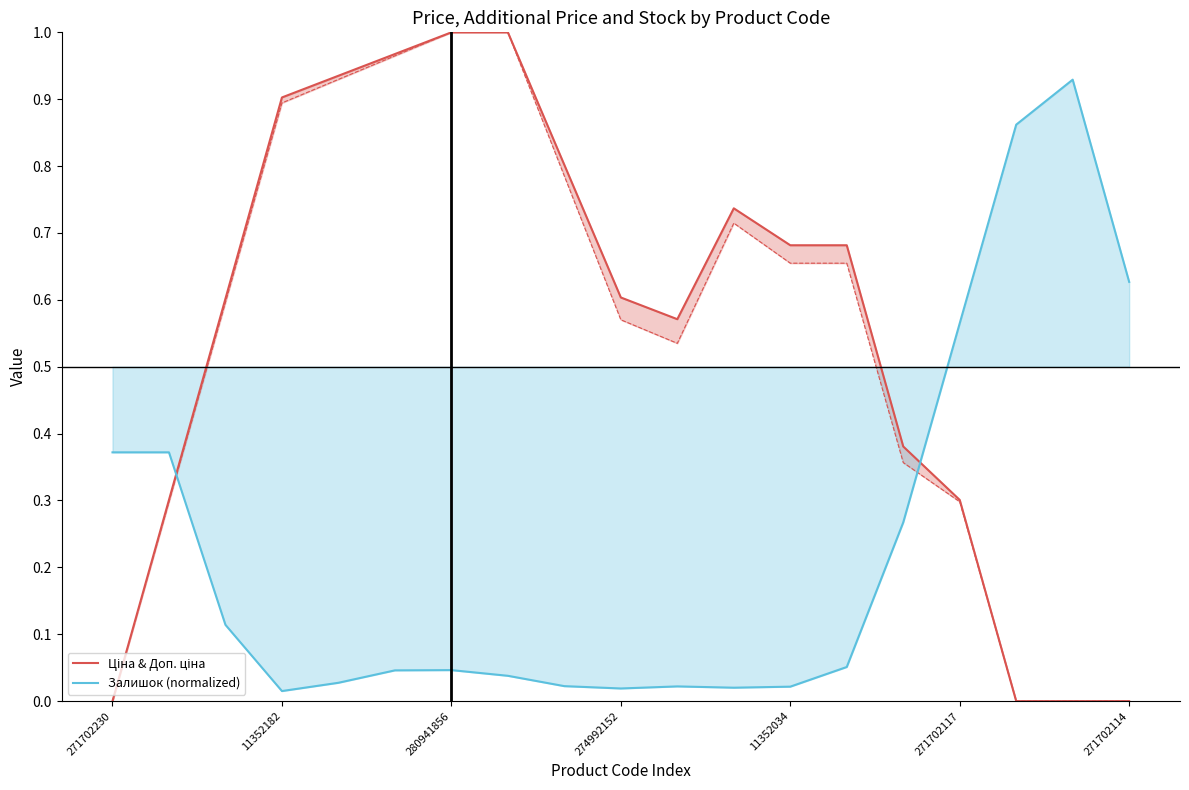

Which series has the largest total across all categories?

Ціна & Доп. ціна